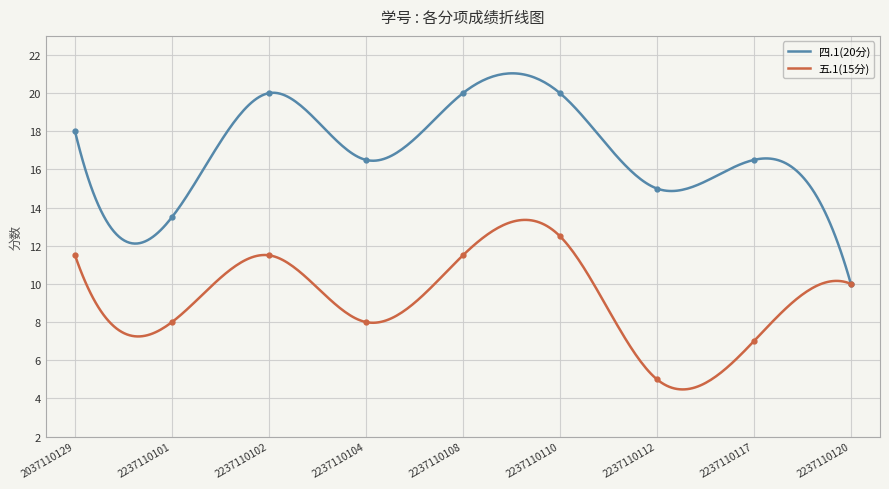

How many series are shown in this chart?

2